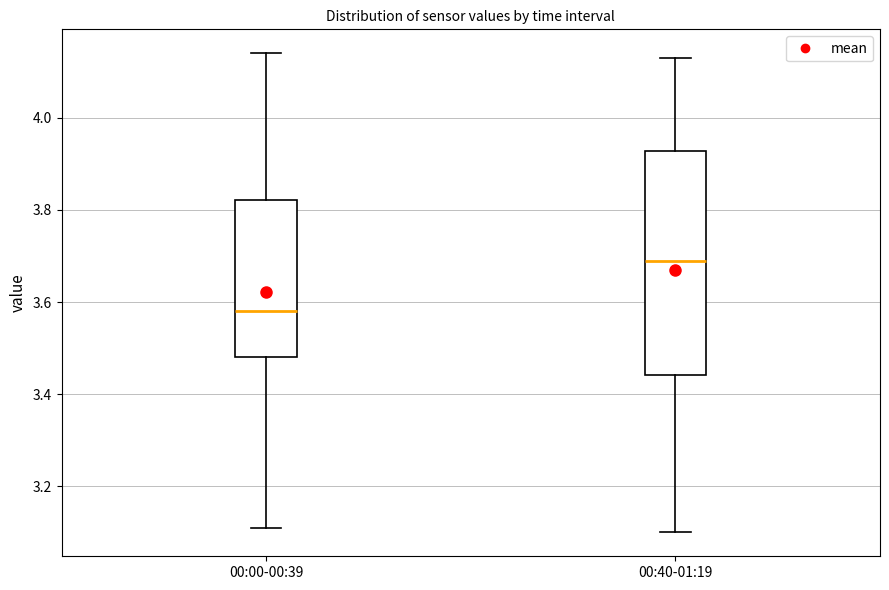

Where is the lower edge of the box for 00:00-00:39 on the y-axis? The values are not printed on the chart, so give them approximately, as read against the axis.

3.48